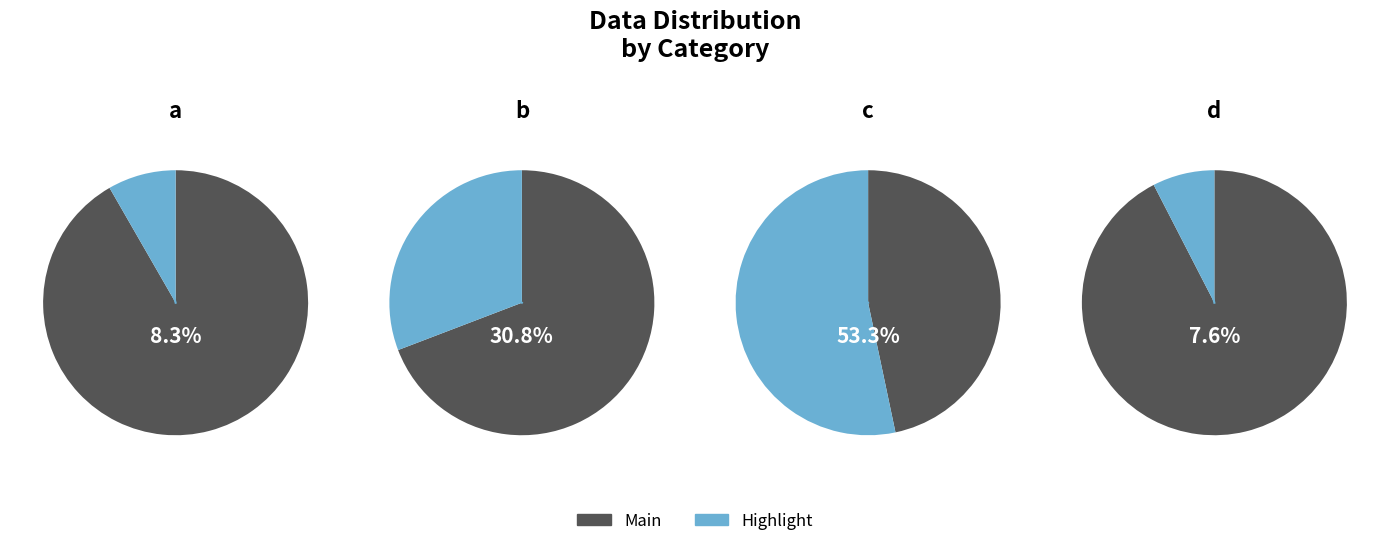

Which slice is the largest?

c